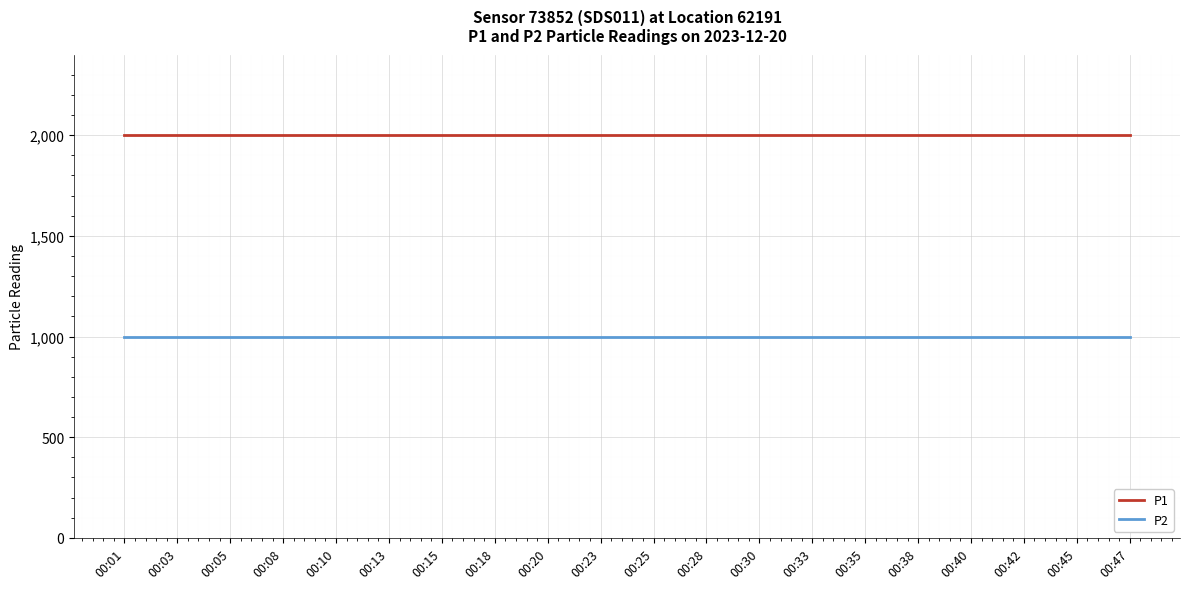

The value of P1 at 00:25 is 944.2. True or false?

False